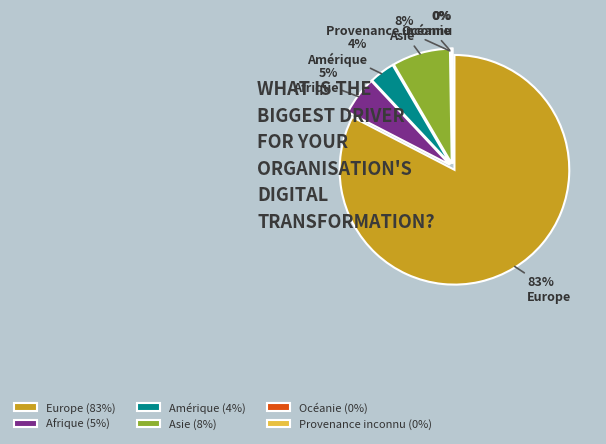

What portion of the pie excludes Provenance inconnu?

99.9%